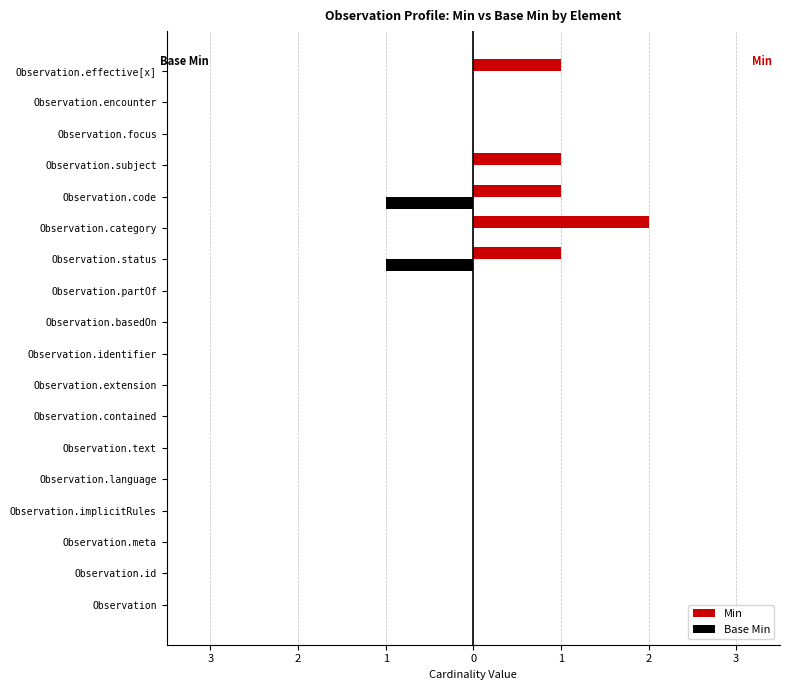

What are all the series names shown in the legend?

Min, Base Min